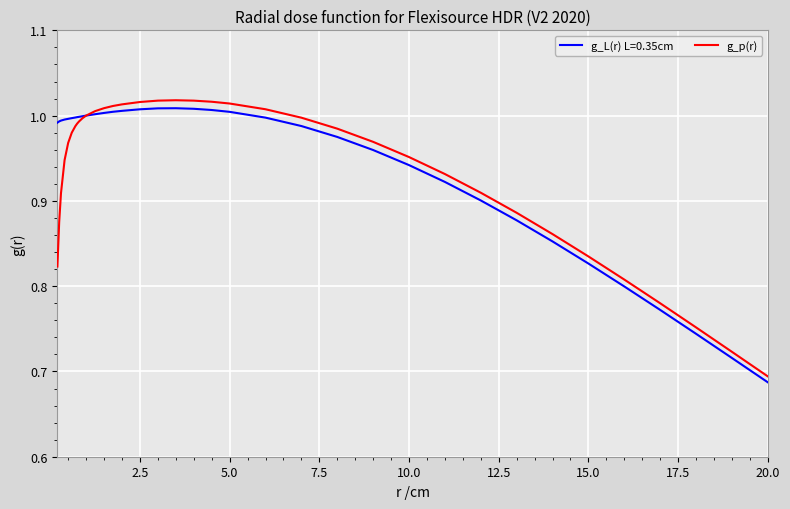

How many lines are shown in the chart?

2